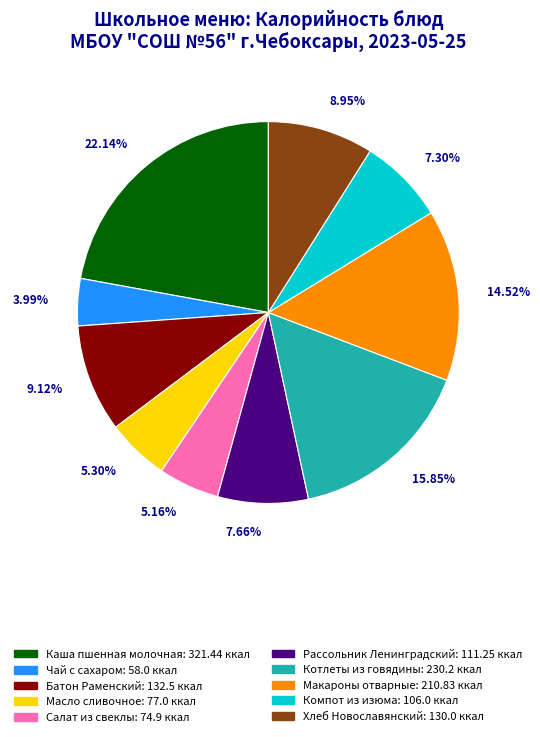

What is the total percentage of Масло сливочное and Компот из изюма?

12.6%